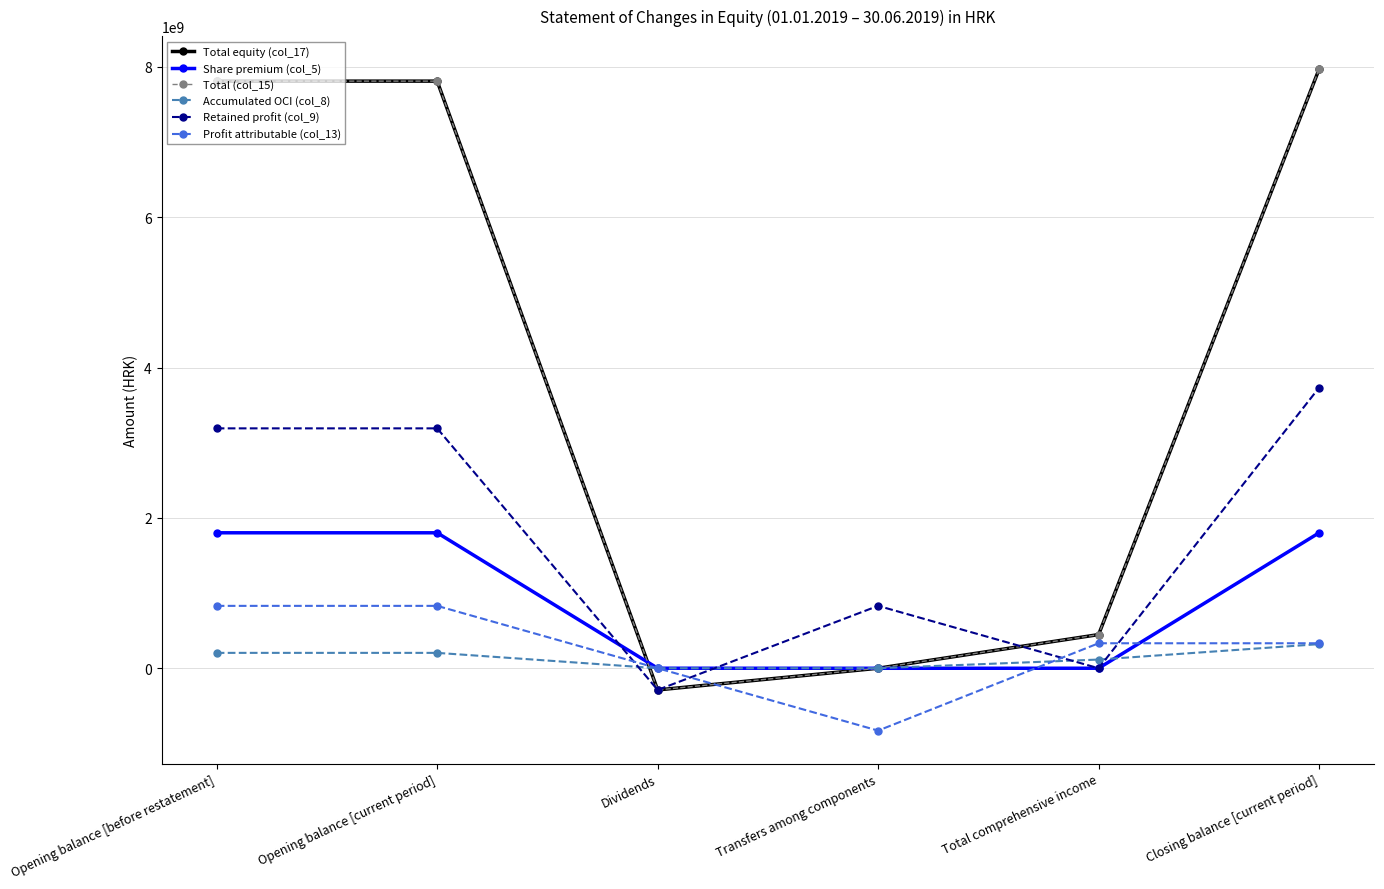

True or false: Total equity (col_17) has a value of 13610322004 at Opening balance [before restatement].

False